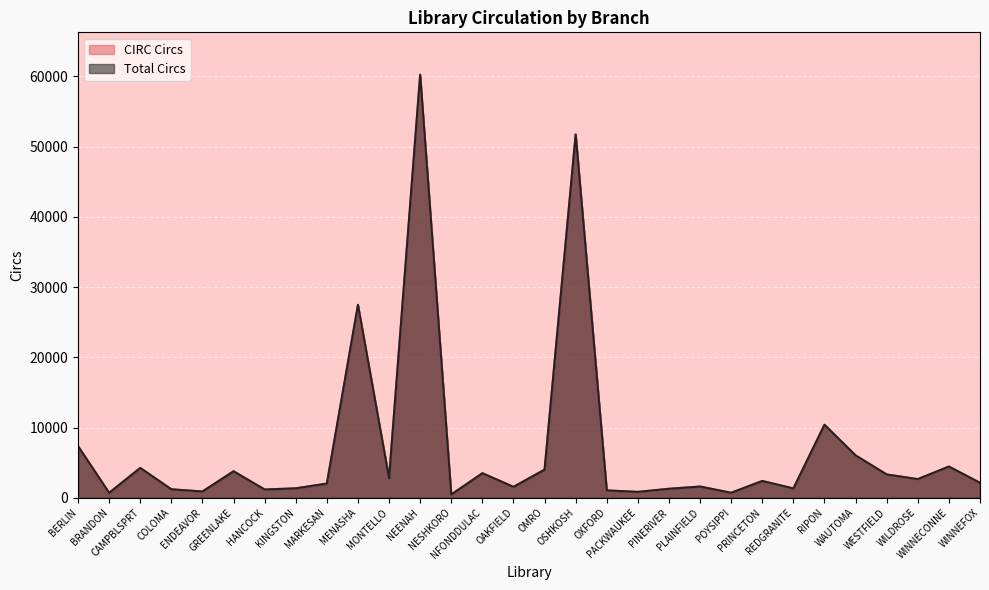

Reading left to right, extract all data points from this chart.

CIRC Circs: 7347	702	4251	1208	892	3770	1177	1345	2021	27389	2778	60079	463	3497	1554	4006	51729	1049	833	1281	1597	711	2394	1325	10389	6036	3319	2642	4448	2124
Total Circs: 7350	702	4251	1208	892	3770	1177	1345	2021	27486	2778	60252	463	3497	1554	4006	51730	1049	836	1281	1597	711	2394	1325	10395	6036	3320	2658	4448	2124